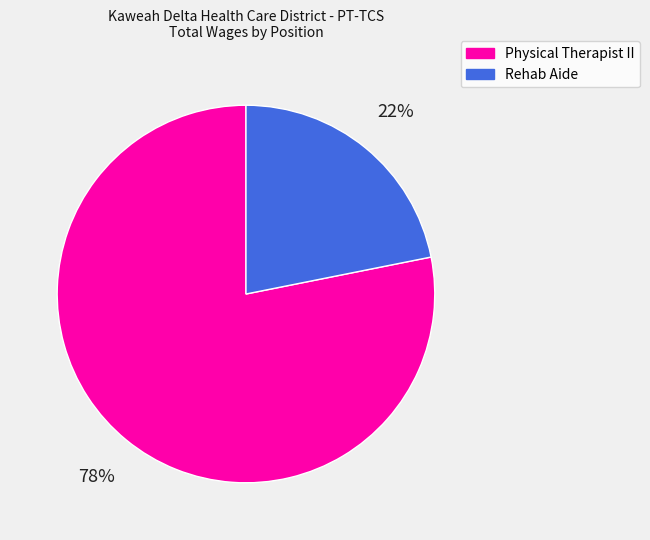

To the nearest percent, what portion does Physical Therapist II represent?

78%